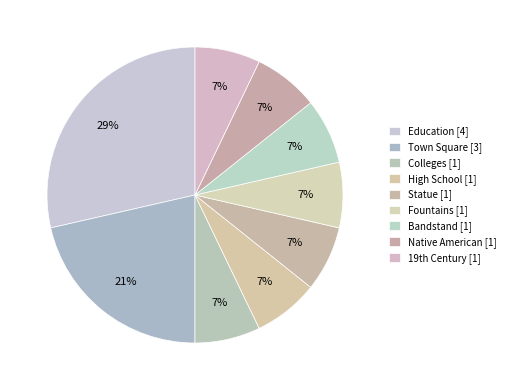

To the nearest percent, what is the combined percentage of Statue and Education?

36%